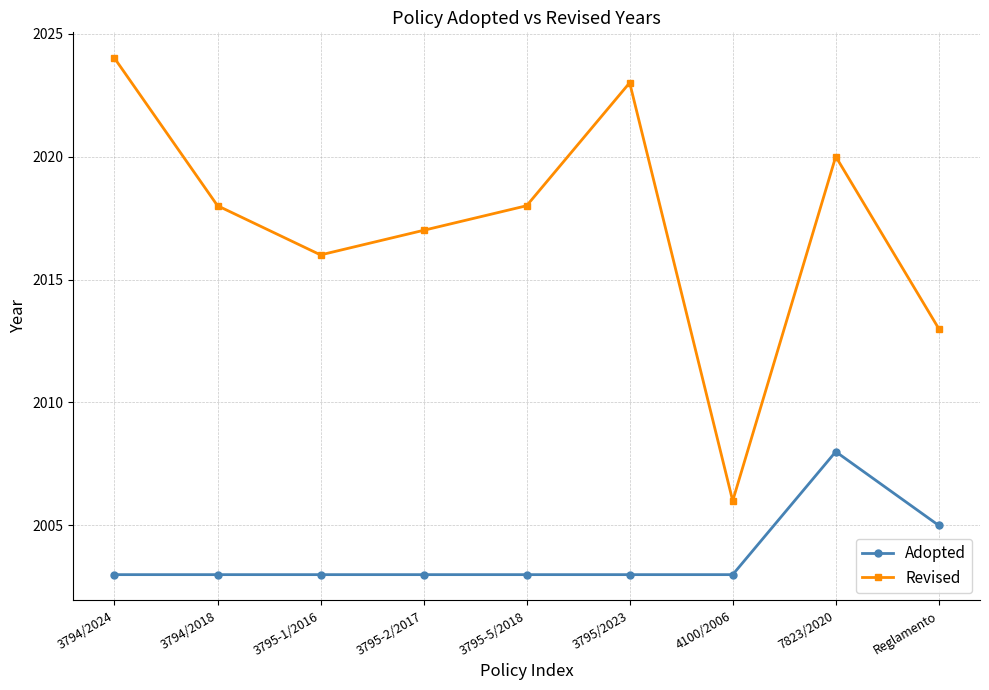

Which series has the largest total across all categories?

Revised